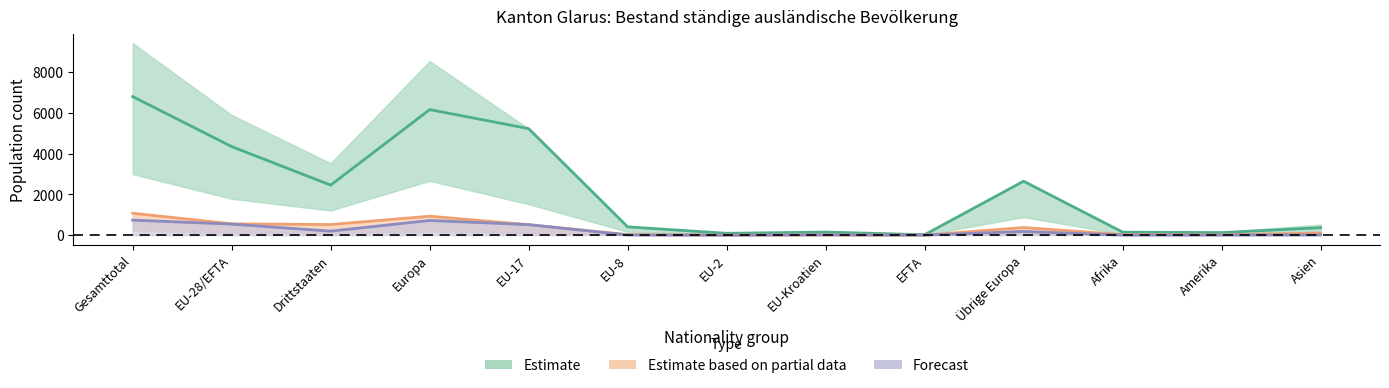

At which category does 18-64 Jahre Total reach its first local valley?

Drittstaaten